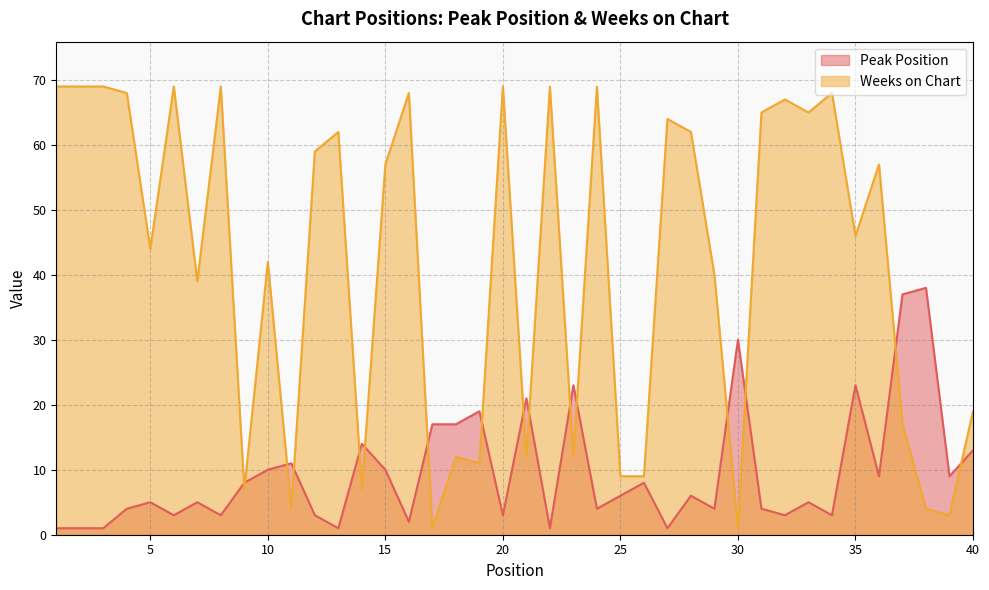

Rank the series at 10 from highest to lowest value.

Weeks on Chart, Peak Position